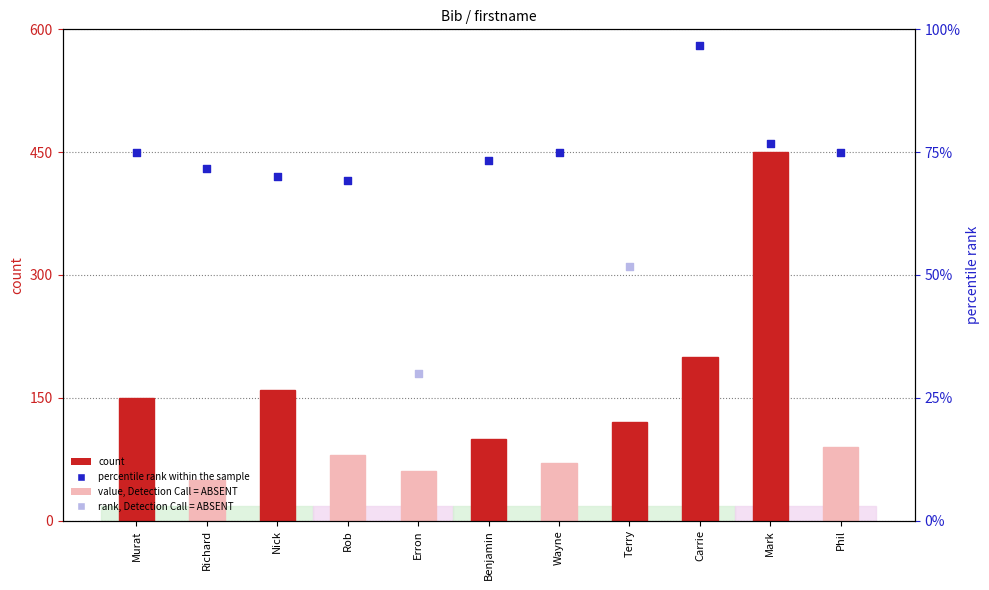

Which series has the largest total across all categories?

percentile rank within the sample